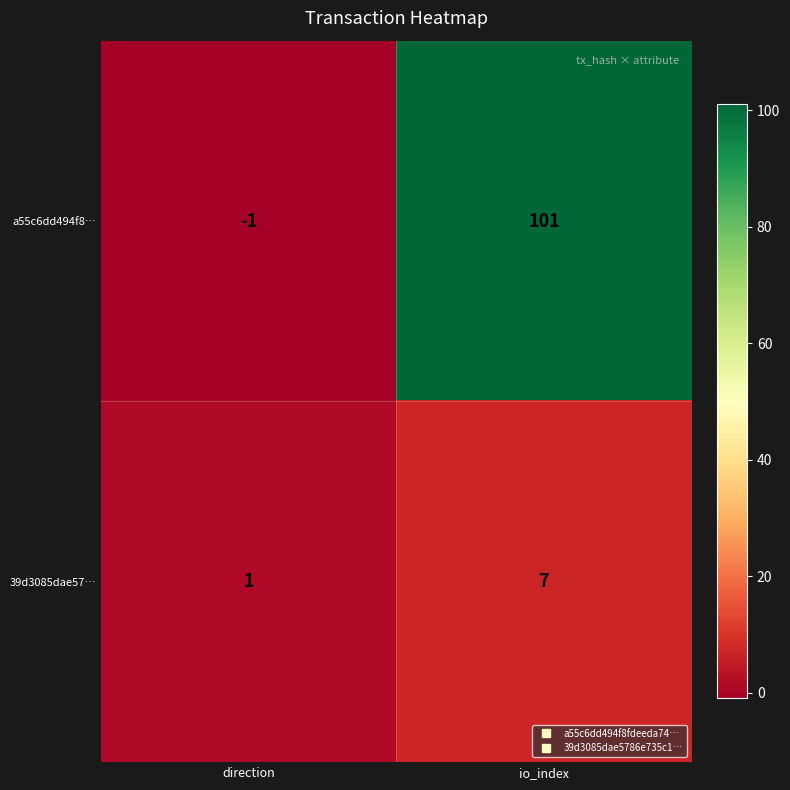

Which series has the widest spread of values?

a55c6dd494f8…